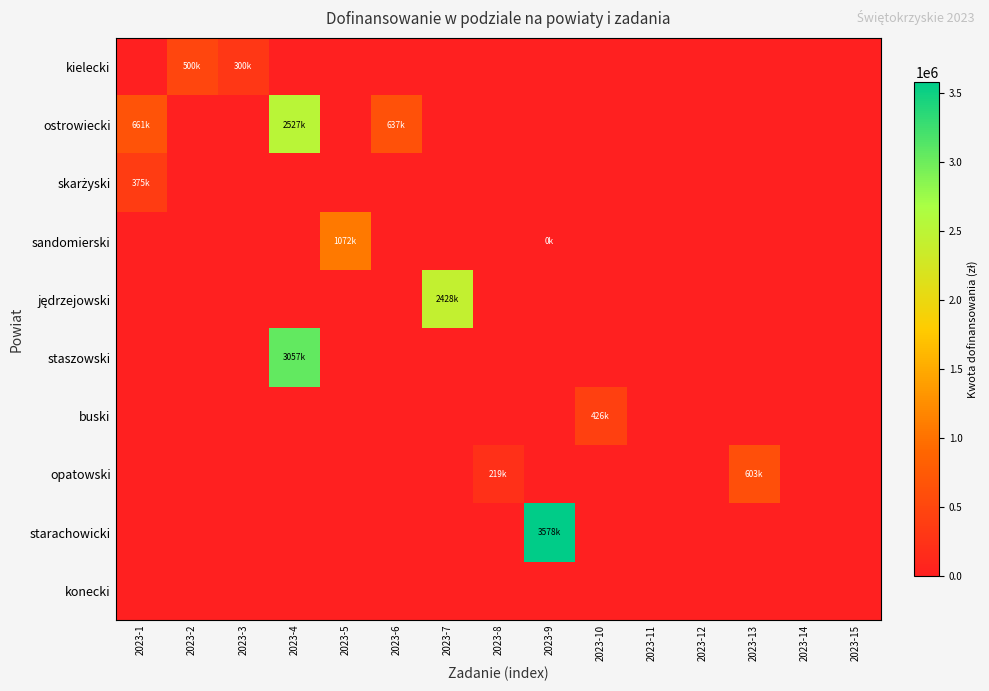

Which series has the largest total across all categories?

ostrowiecki